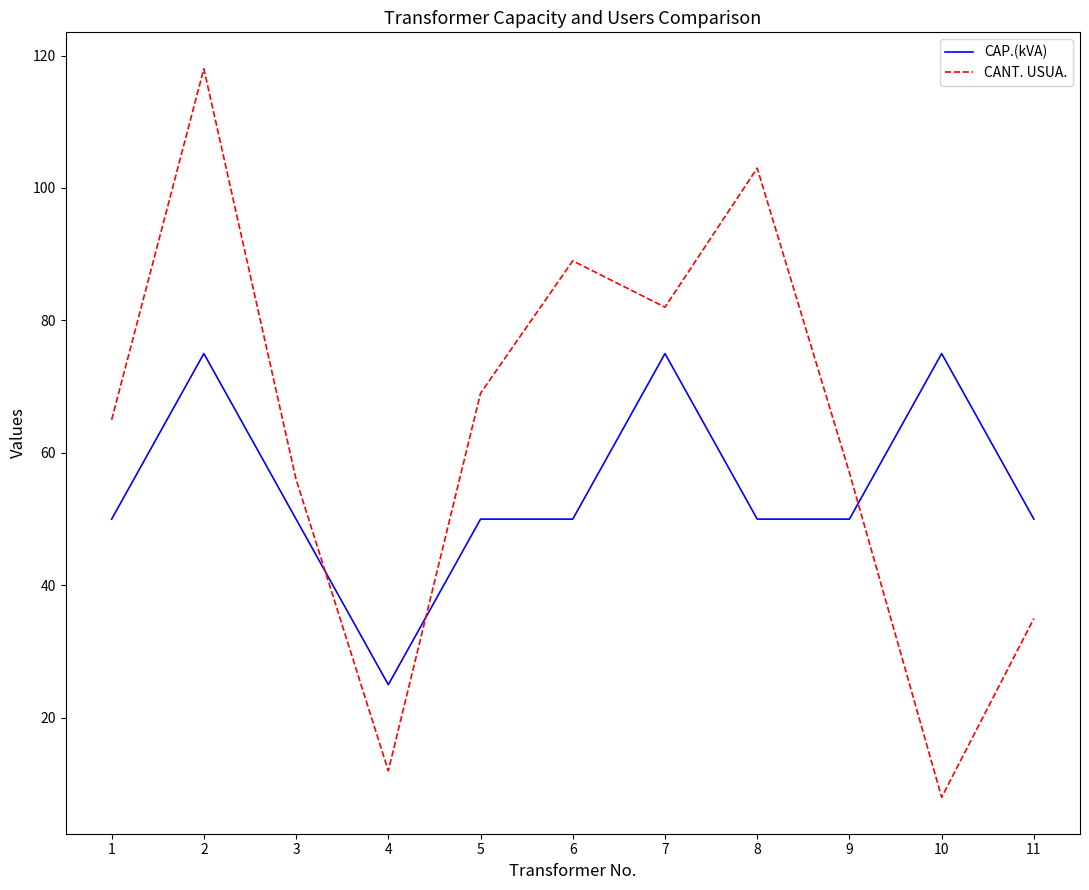

True or false: CAP.(kVA) has more than 0 interior local peaks.

True